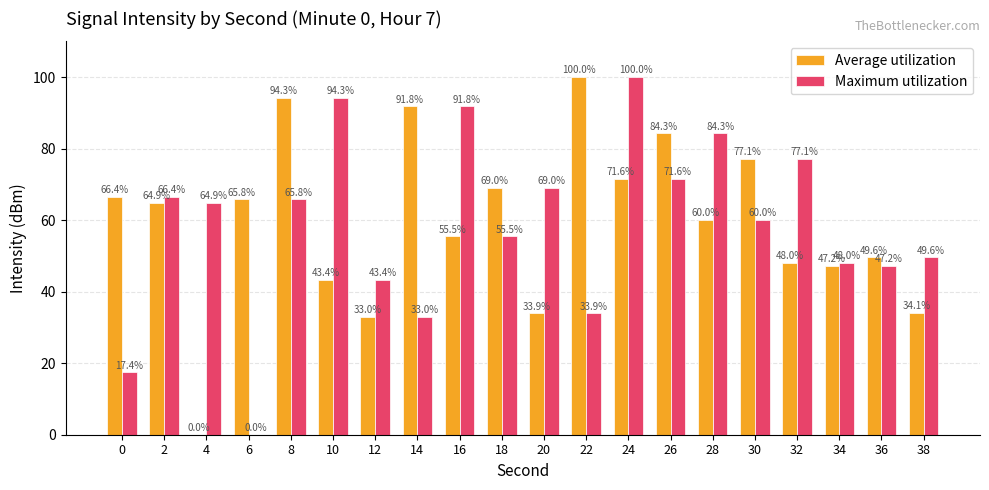

Reading right to left, list all the values displayed in this chart.

Average utilization: 38=34.1	36=49.6	34=47.2	32=48.0	30=77.1	28=60.0	26=84.3	24=71.6	22=100.0	20=33.9	18=69.0	16=55.5	14=91.8	12=33.0	10=43.4	8=94.3	6=65.8	4=0.0	2=64.9	0=66.4
Maximum utilization: 38=49.6	36=47.2	34=48.0	32=77.1	30=60.0	28=84.3	26=71.6	24=100.0	22=33.9	20=69.0	18=55.5	16=91.8	14=33.0	12=43.4	10=94.3	8=65.8	6=0.0	4=64.9	2=66.4	0=17.4